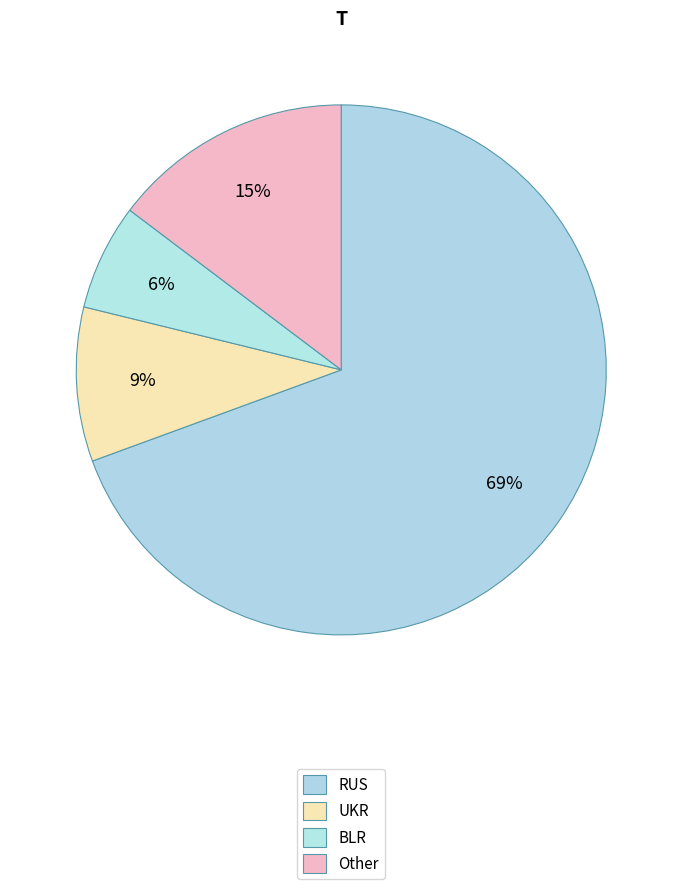

To the nearest percent, what is the difference between the largest and smallest slice percentages?

63%